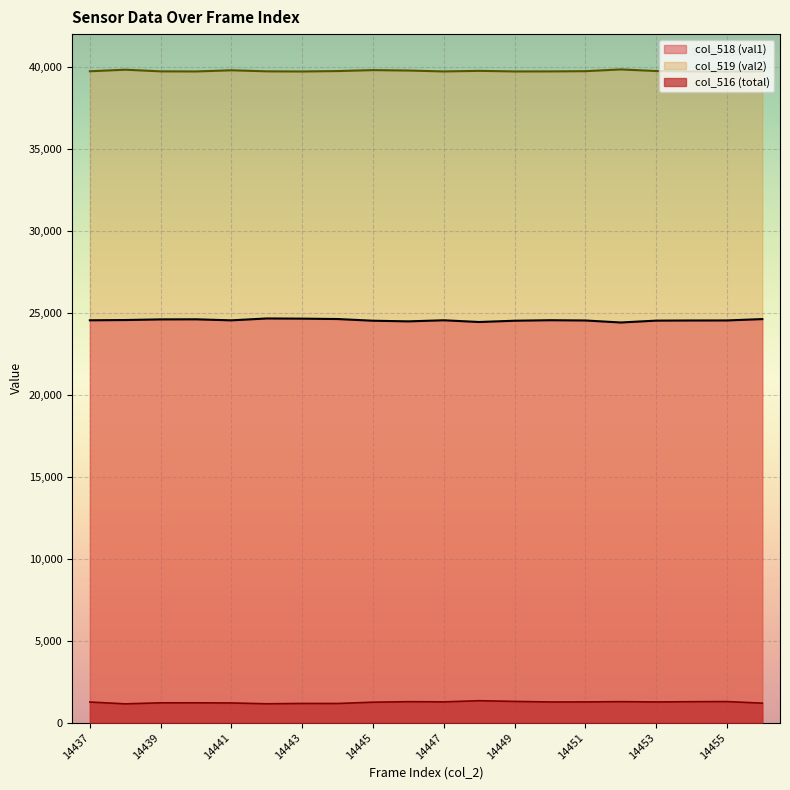

Is the value of col_519 (val2) at 14442 greater than the value of col_516 (total) at 14452?

Yes